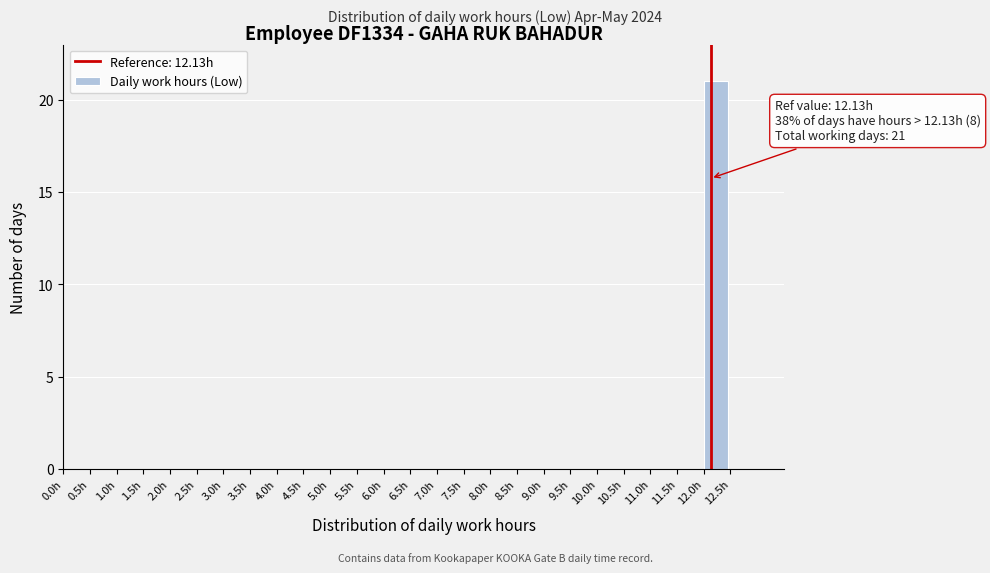

Over which range of the x-axis is the bar tallest?

12.0 to 12.5